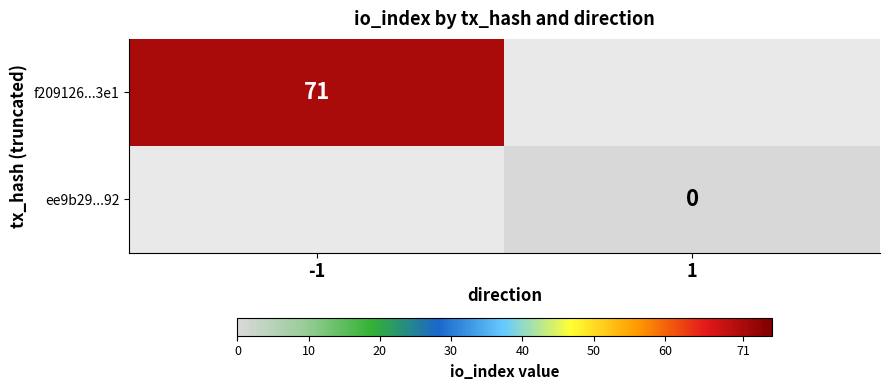

What is the total value across all series at 1?

-999